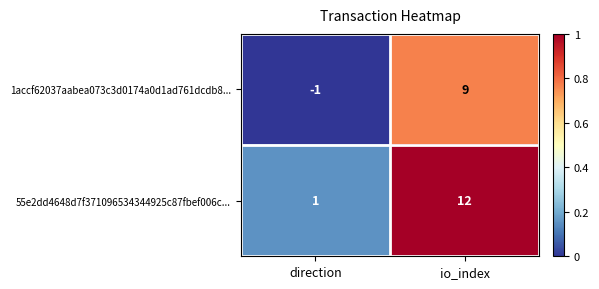

Is it true that 55e2dd4648d7f371096534344925c87fbef006c... equals 1 at direction?

True